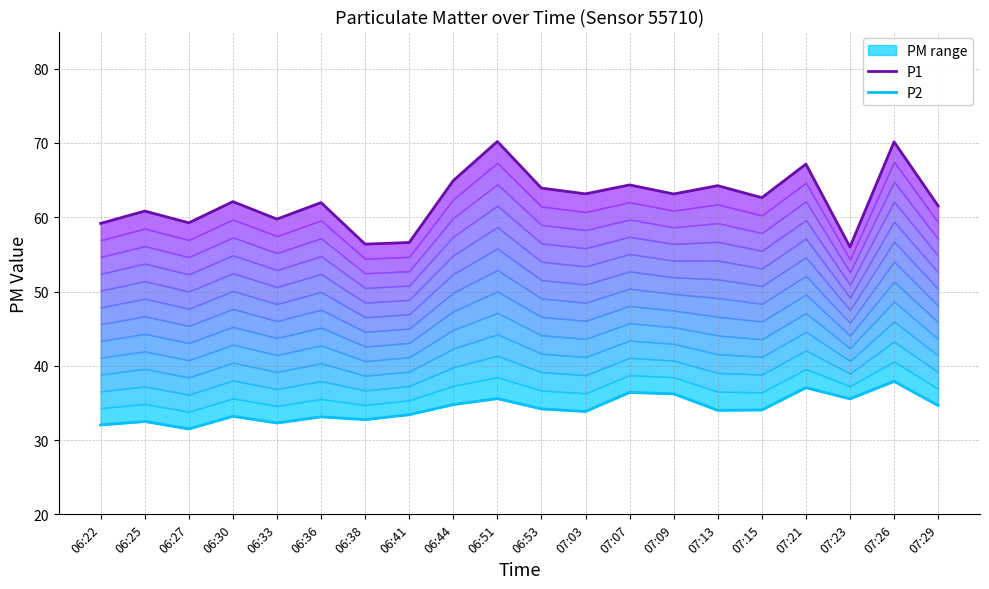

What is the spread (max minus min) of values at 07:13?

30.2